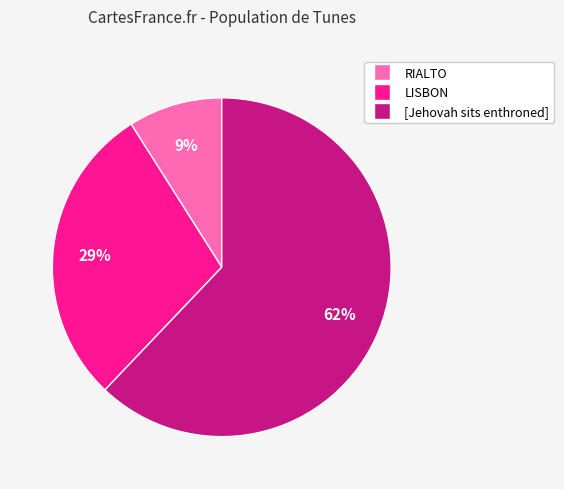

How many segments does this pie chart have?

3